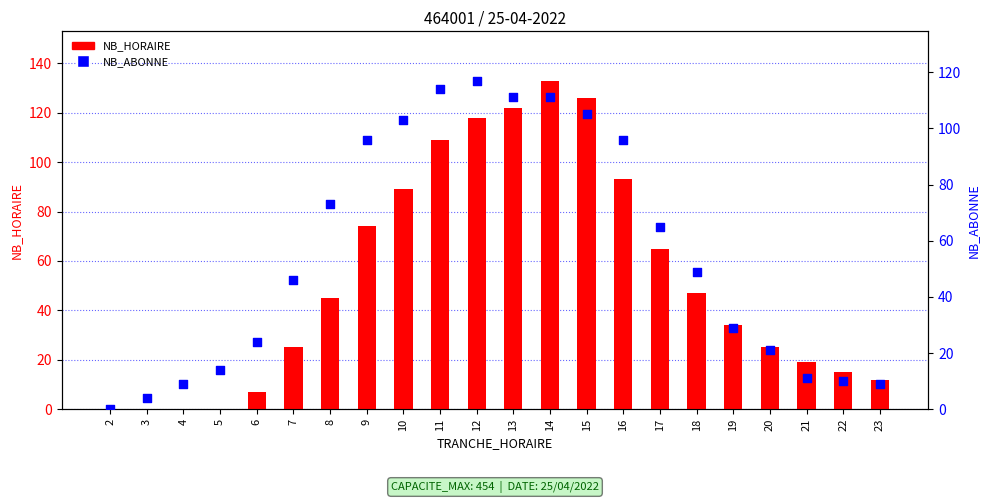

Which series has the widest spread of Y values?

NB_HORAIRE